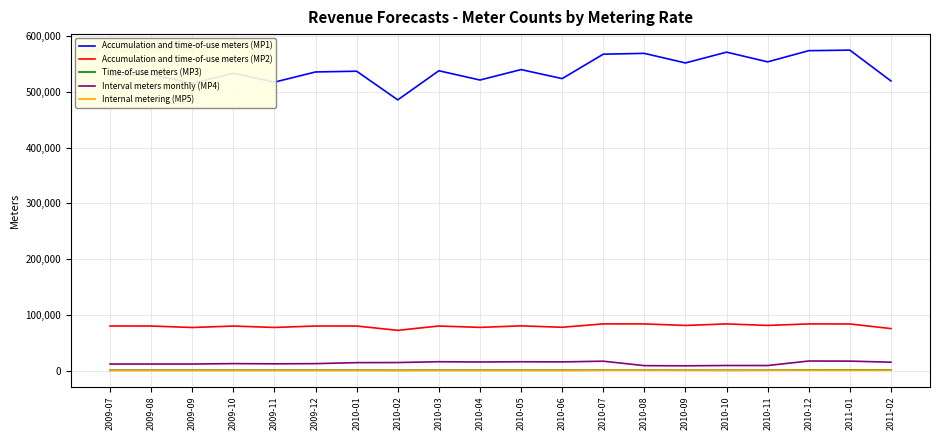

What is the spread (max minus min) of values at 2009-12?

535625.0